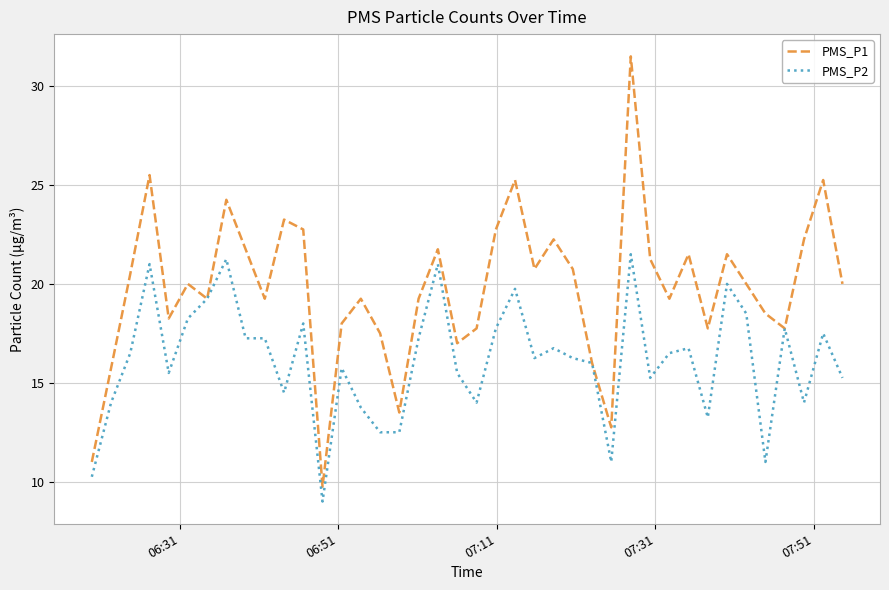

Rank the series by their average value, from highest to lowest.

PMS_P1, PMS_P2